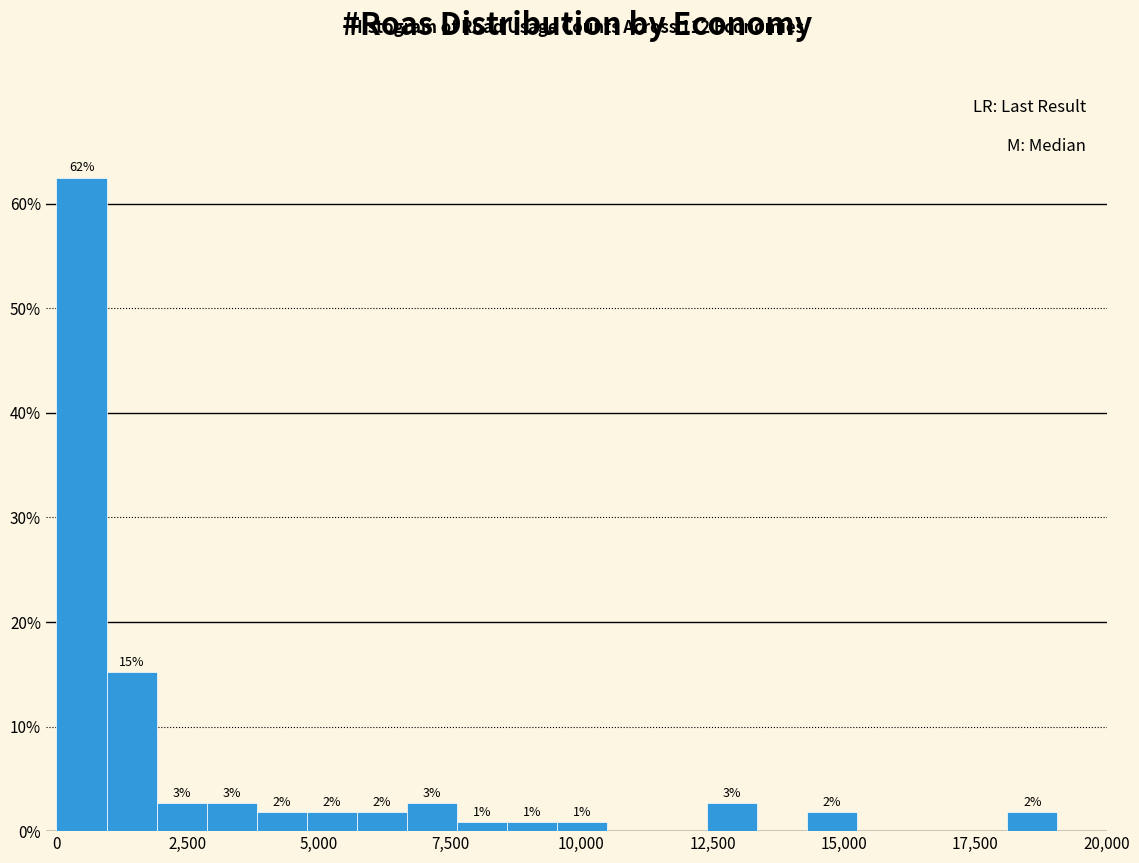

Around what value on the x-axis is the tallest bar? Give the approximate position of its centre, as read against the axis.

500